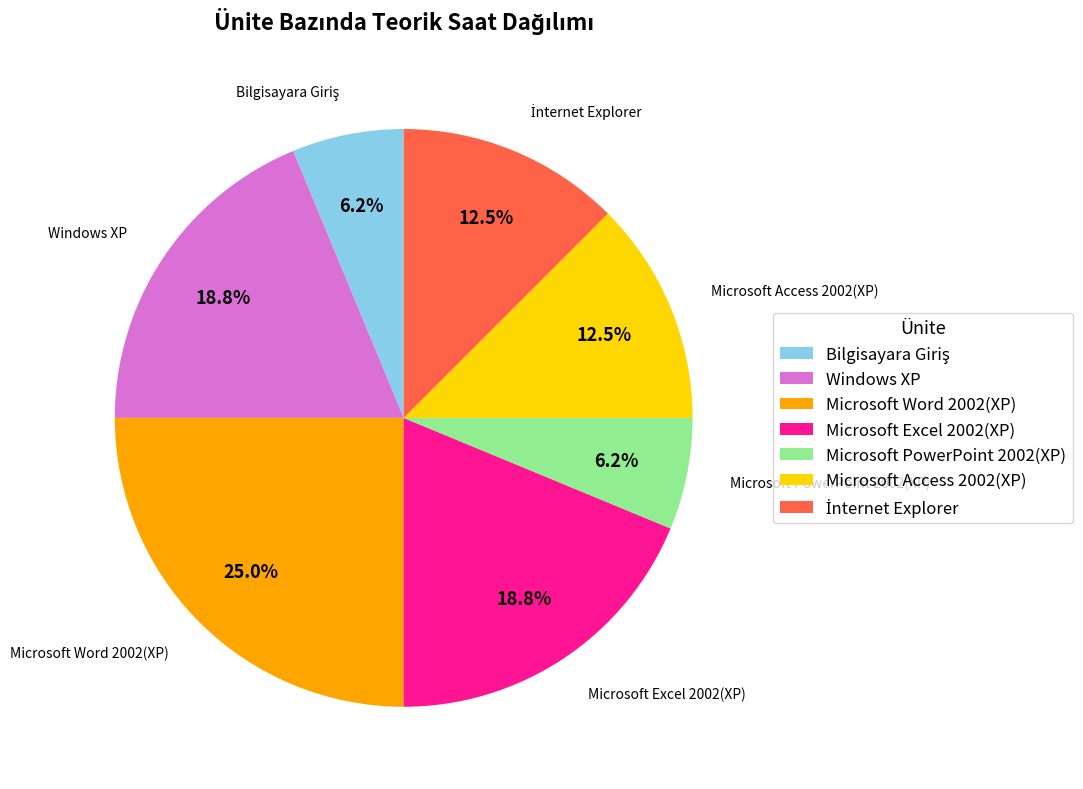

Which slice is the largest?

Microsoft Word 2002(XP)